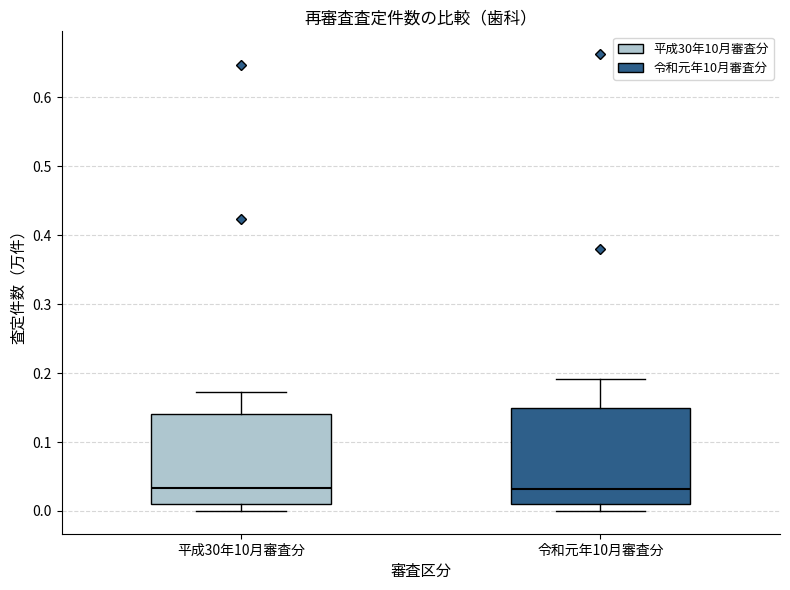

Reading left to right, transcribe this box plot: for each box, give where its median line is, the range the box spans, and where its two whiskers end, as read against the y-axis. The values are not printed on the chart, so give them approximately, as read against the axis.

平成30年10月審査分: median 0.03, box 0.01 to 0.14, whiskers 0.00 to 0.17
令和元年10月審査分: median 0.03, box 0.01 to 0.15, whiskers 0.00 to 0.19